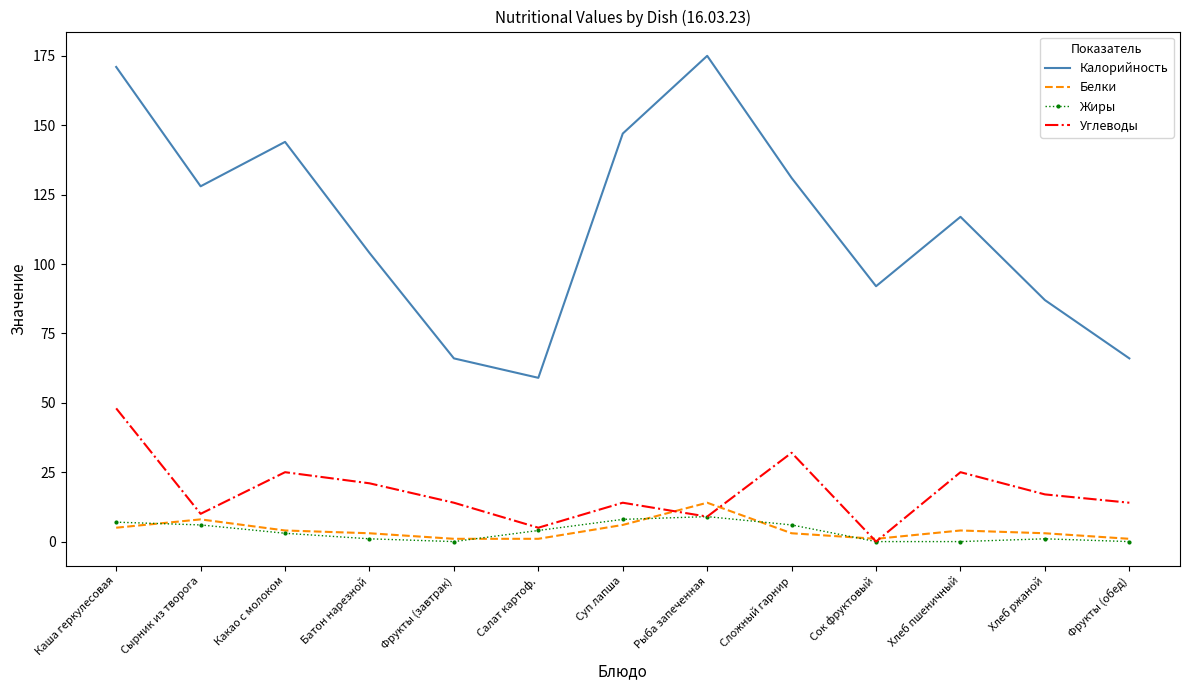

True or false: Белки has a value of 1 at Фрукты (завтрак).

True